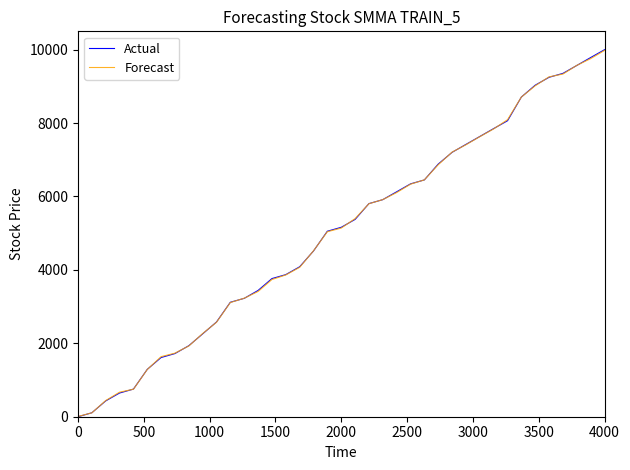

What is the highest value of the Actual series?

10000.0